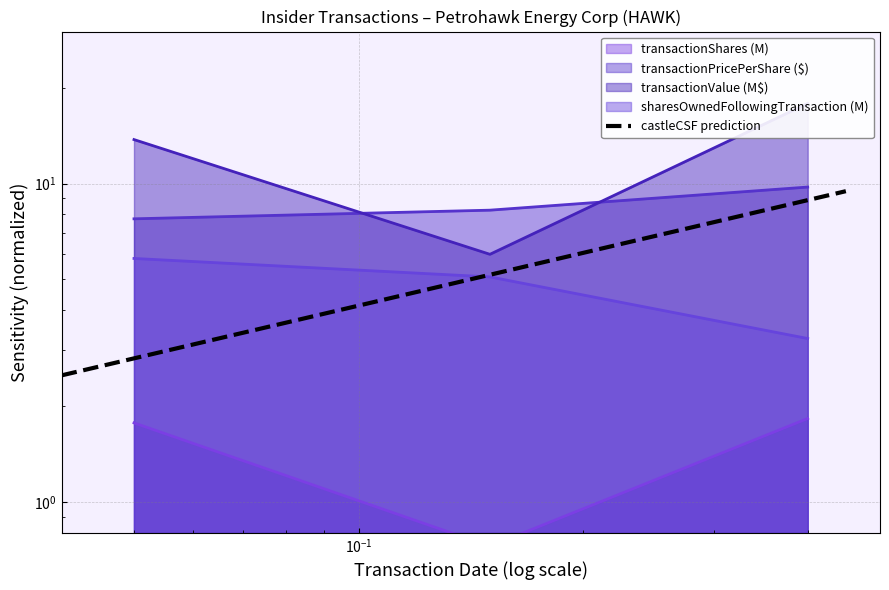

What is the sum of all sharesOwnedFollowingTransaction values?

14.2